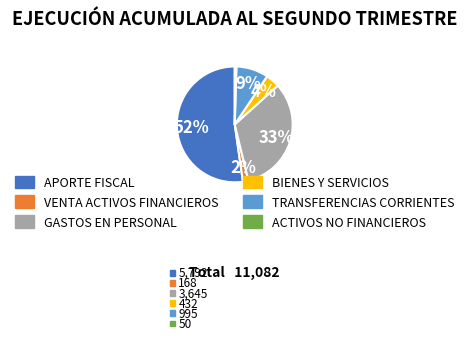

To the nearest percent, what is the average slice percentage?

17%